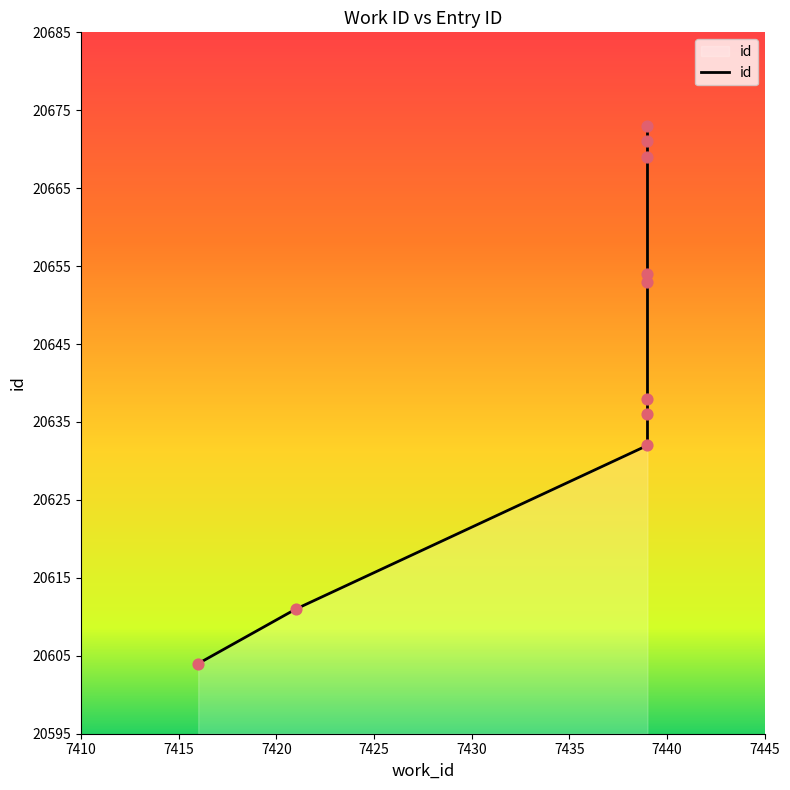

Approximately how many times larger is the value at 7439 compared to 7439?

1.0